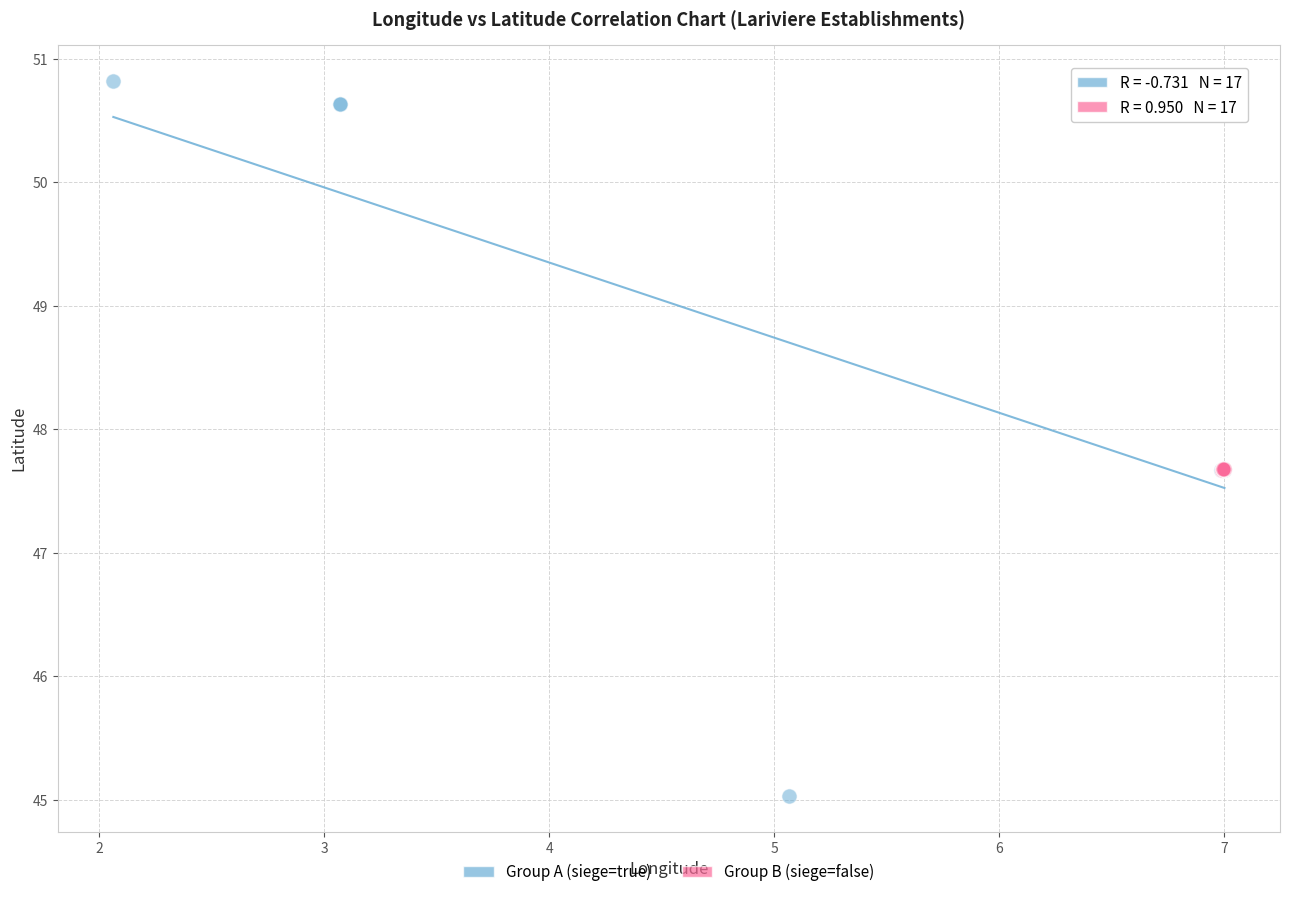

Which series reaches the maximum Y coordinate?

Group A (siege=true)